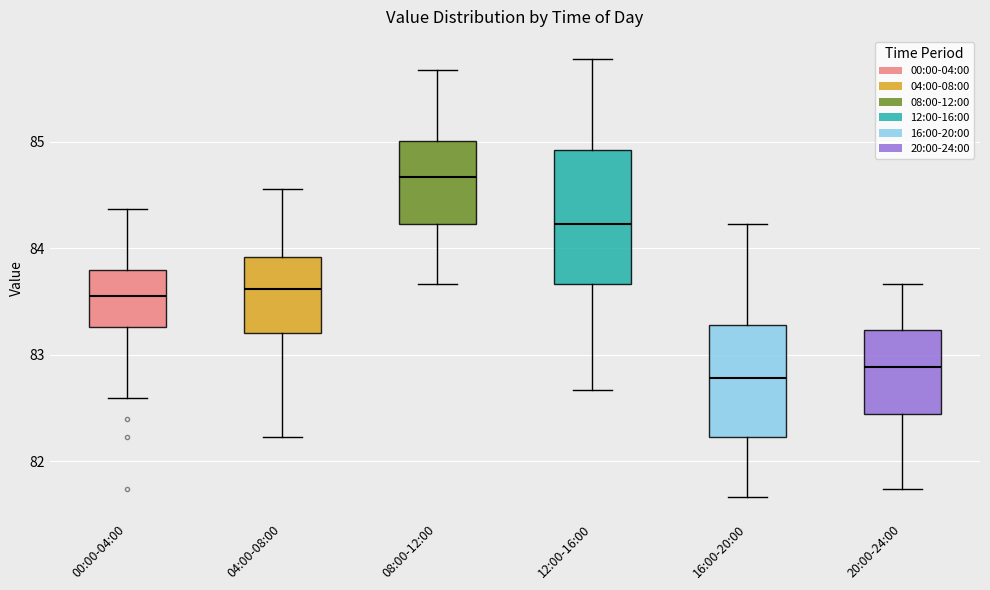

Where is the lower edge of the box for 20:00-24:00 on the y-axis? The values are not printed on the chart, so give them approximately, as read against the axis.

82.5